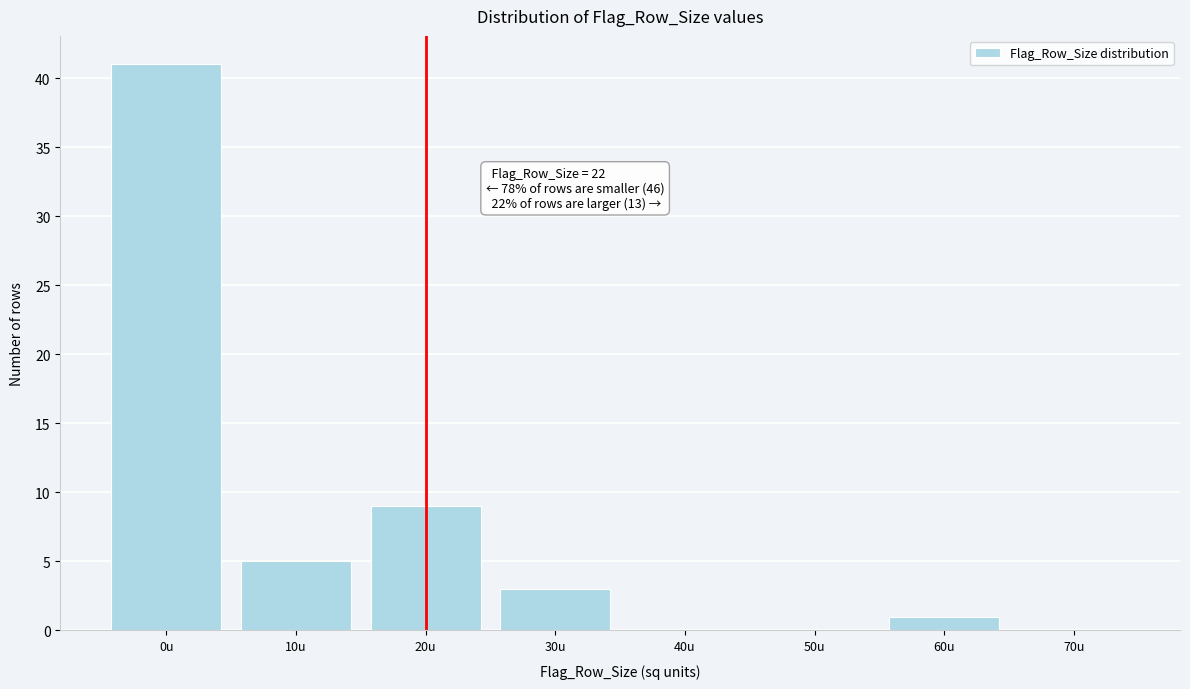

Reading left to right, list all the values displayed in this chart.

0u=41	10u=5	20u=9	30u=3	40u=0	50u=0	60u=1	70u=0